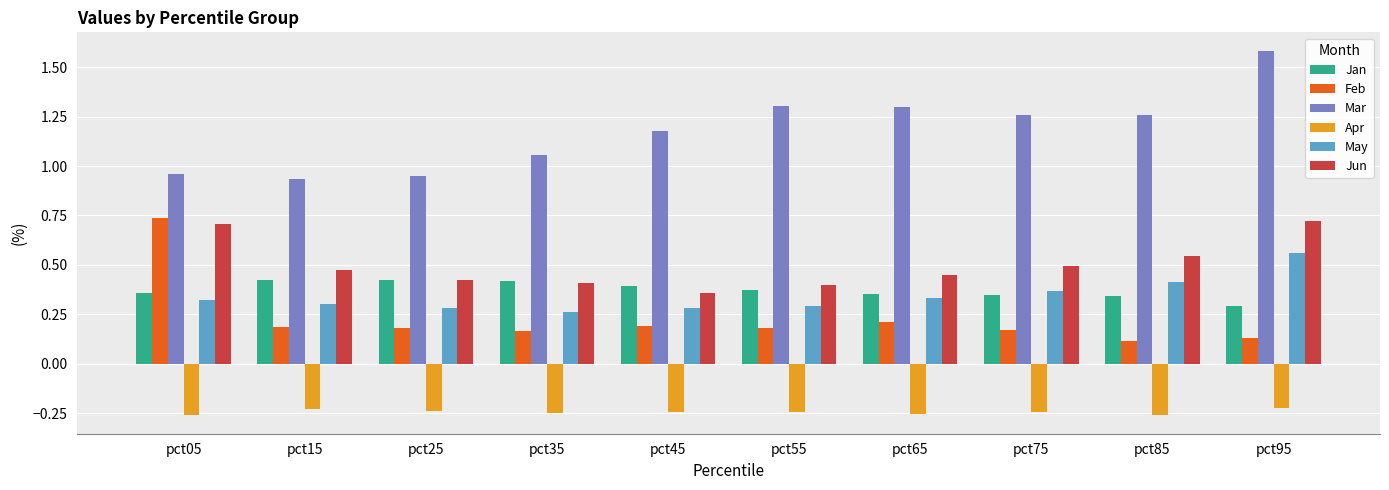

Is the value of Apr at pct45 greater than the value of Jan at pct85?

No